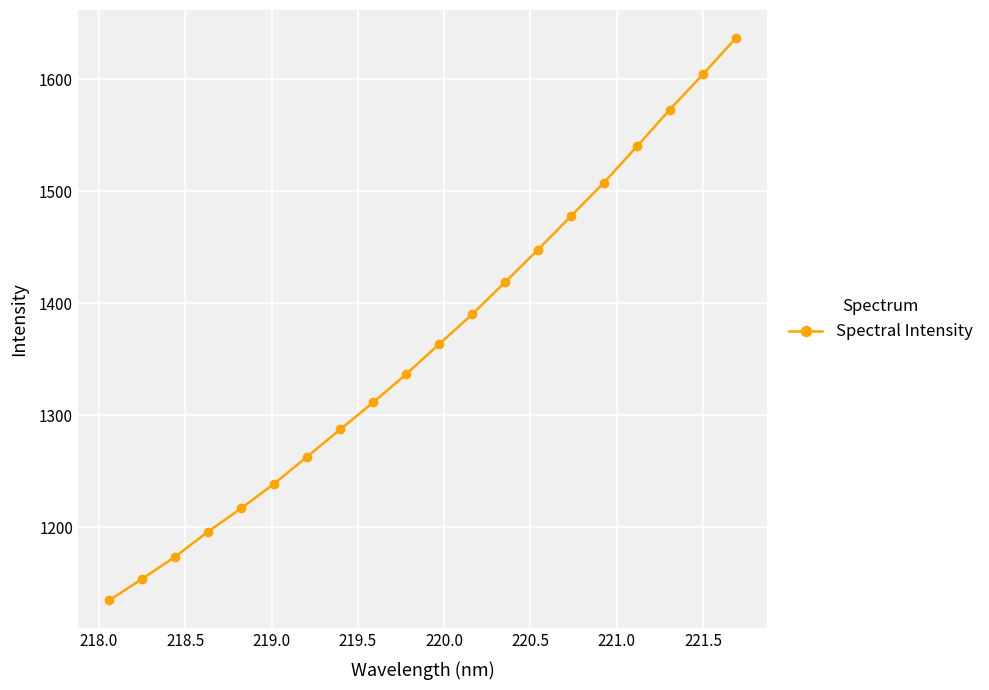

True or false: the data has more than 2 interior local peaks.

False